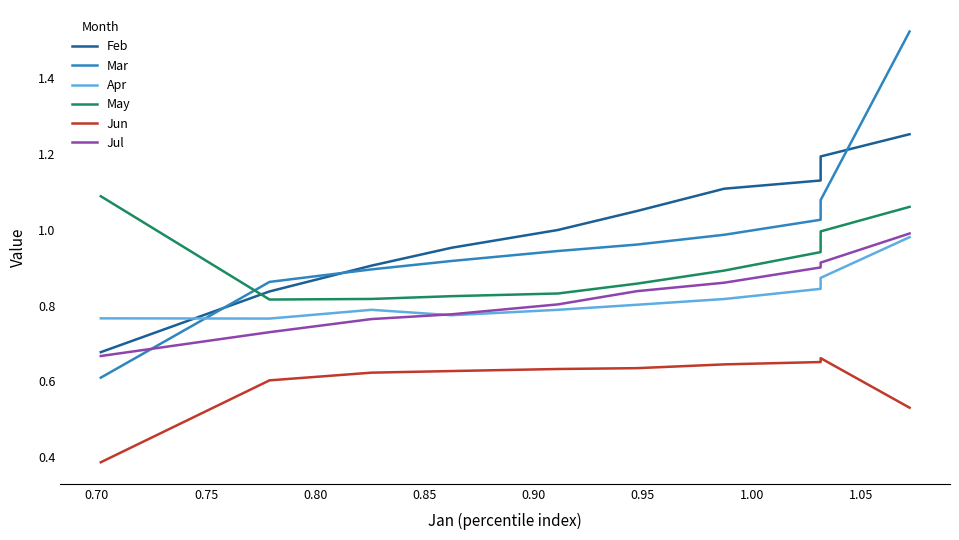

True or false: Mar and Jun cross at least once.

False